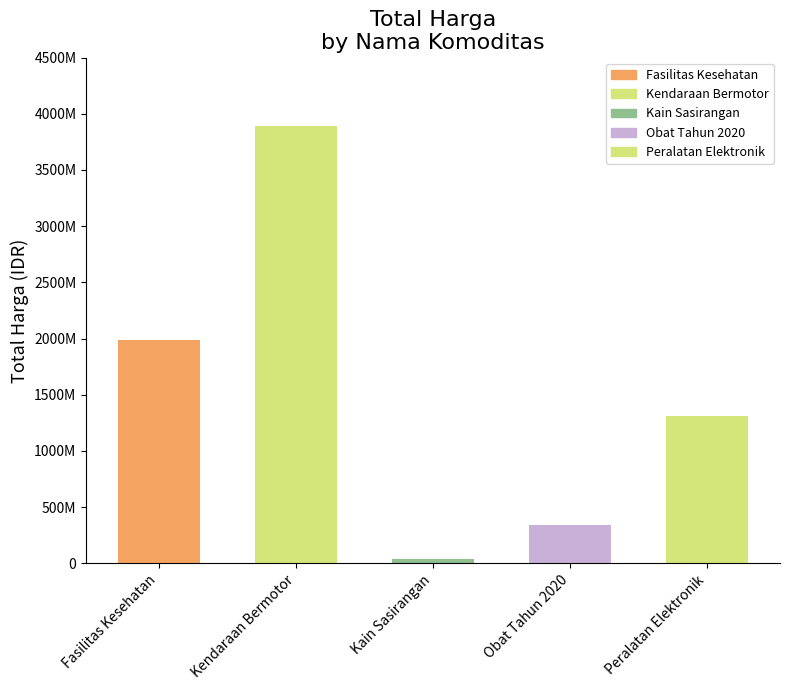

Which category has the lowest value across all series?

Kain Sasirangan